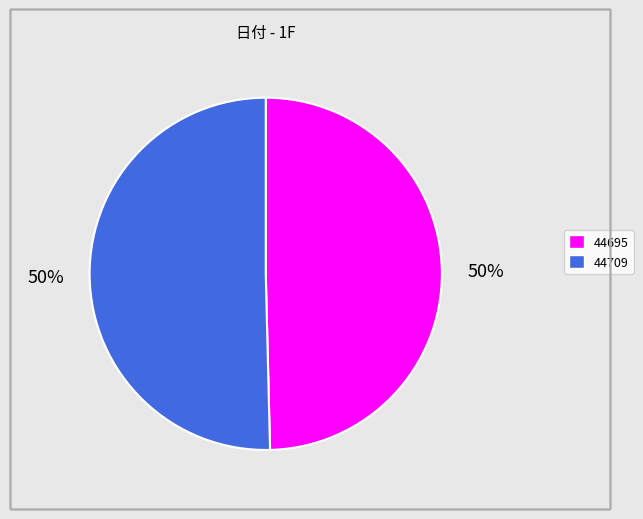

What is the ratio of the value at 44695 to the value at 44709?

1.0